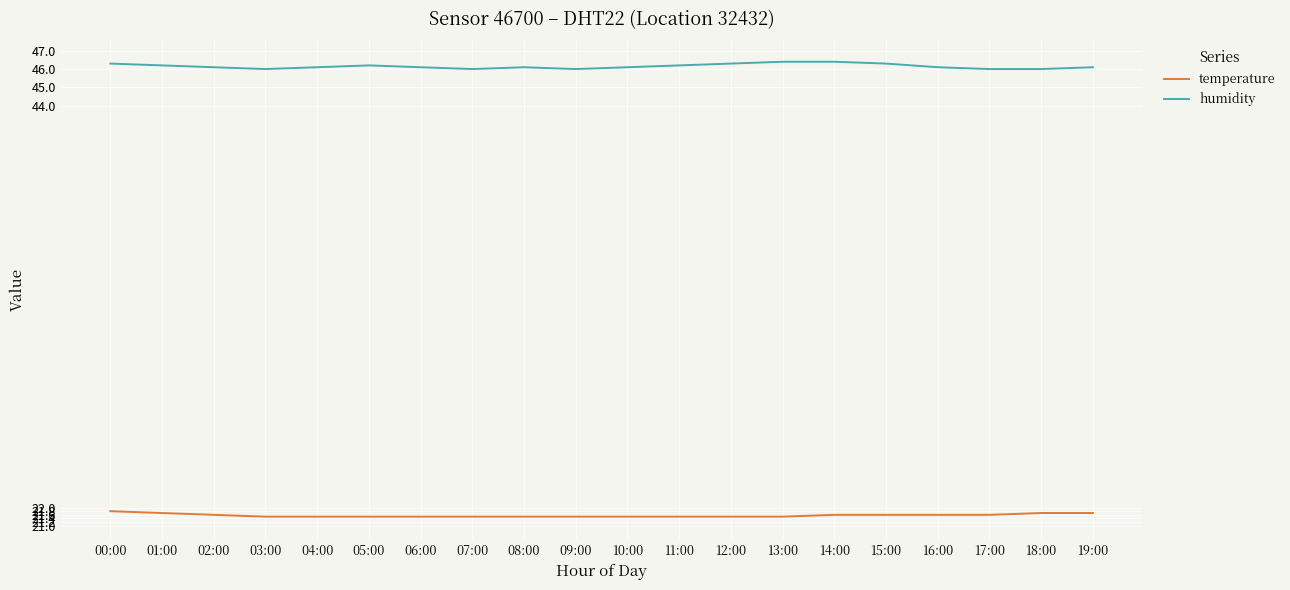

What are all the series names shown in the legend?

temperature, humidity